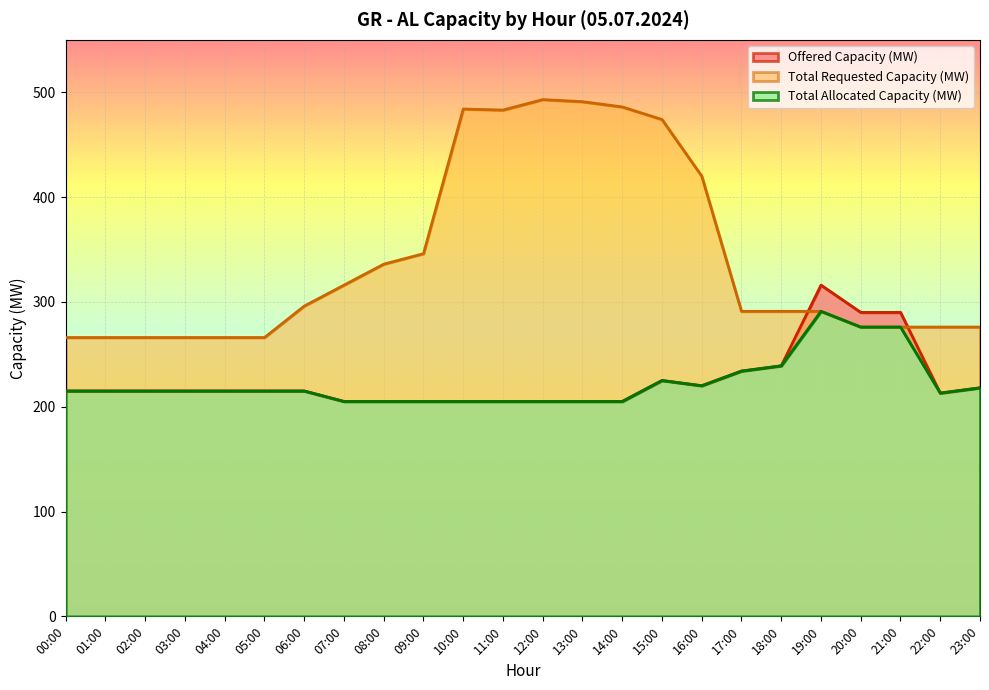

How many lines are shown in the chart?

3